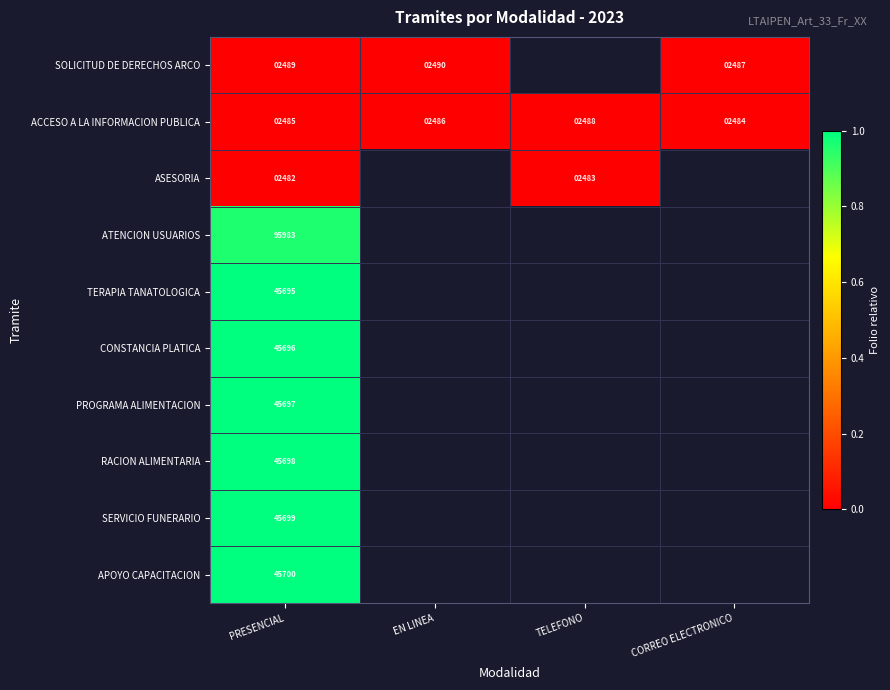

Is it true that RACION ALIMENTARIA equals 45698.0 at PRESENCIAL?

True